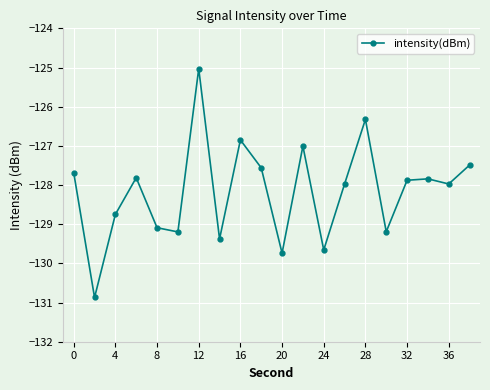

What is the difference between the second highest and second lowest values?

3.4